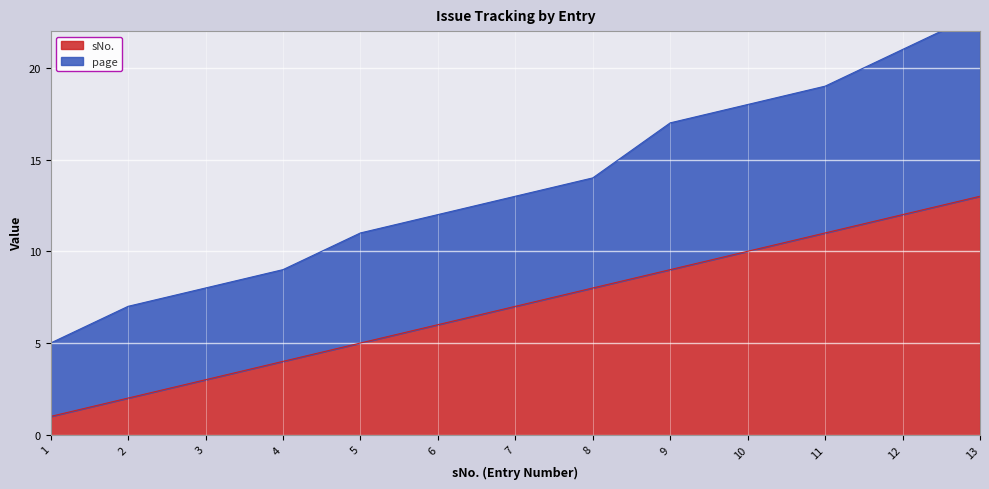

True or false: page has a value of 8 at 3.

True